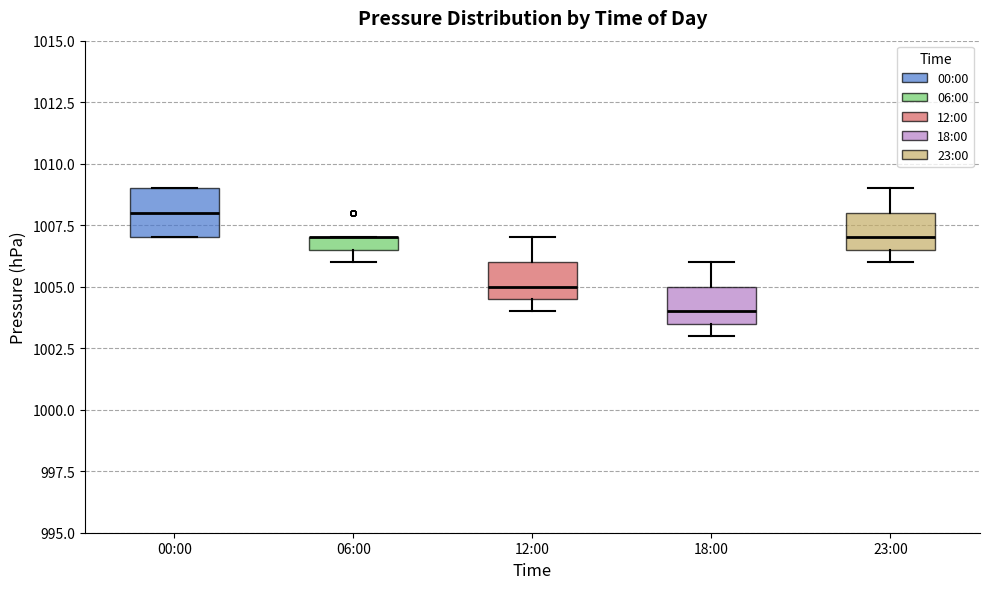

Comparing the boxes themselves (not the whiskers), which one is the tallest?

00:00